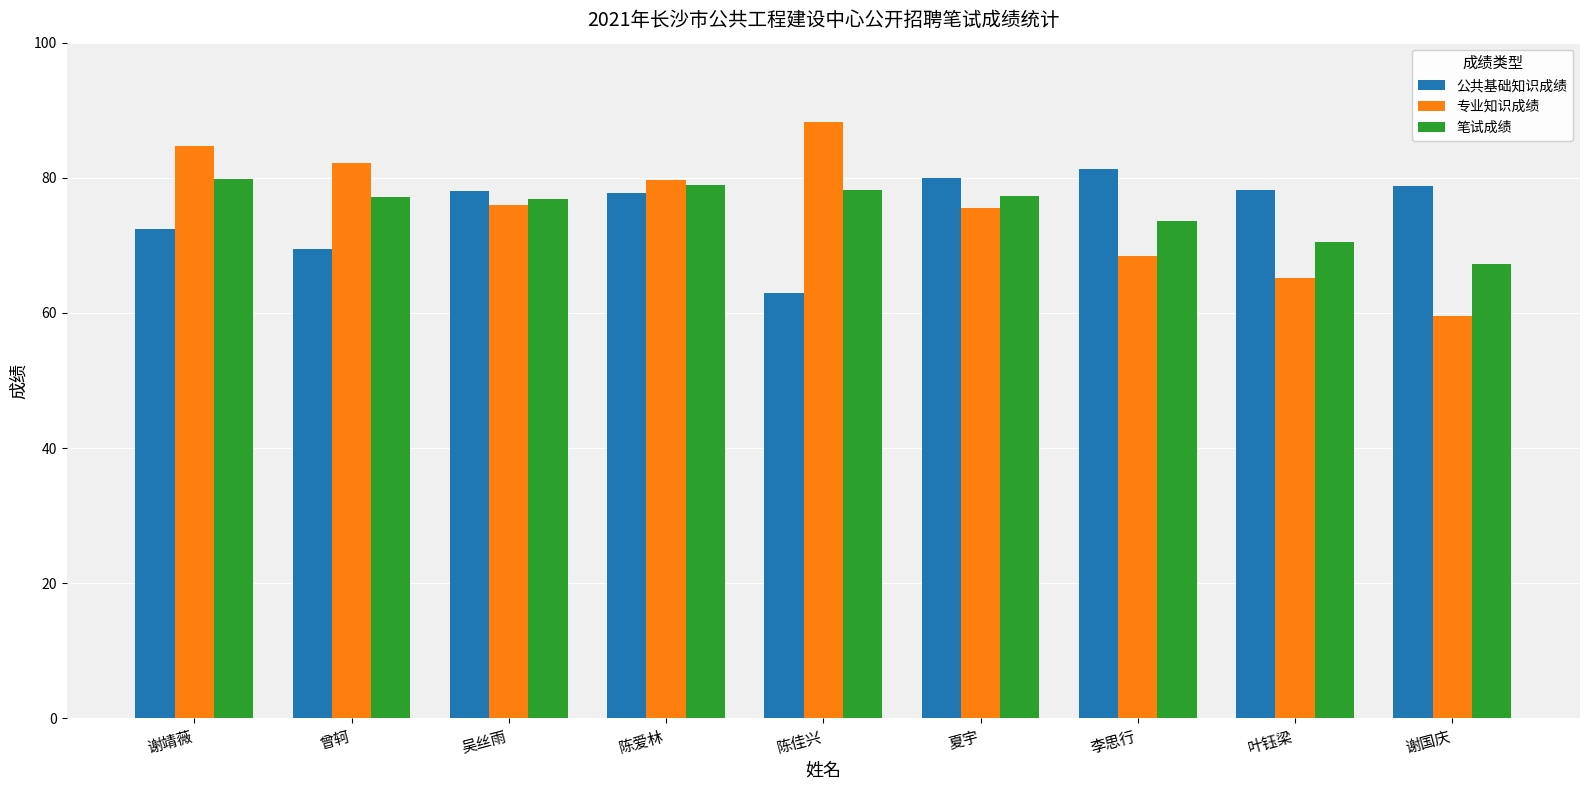

How many bars are there in each group?

3